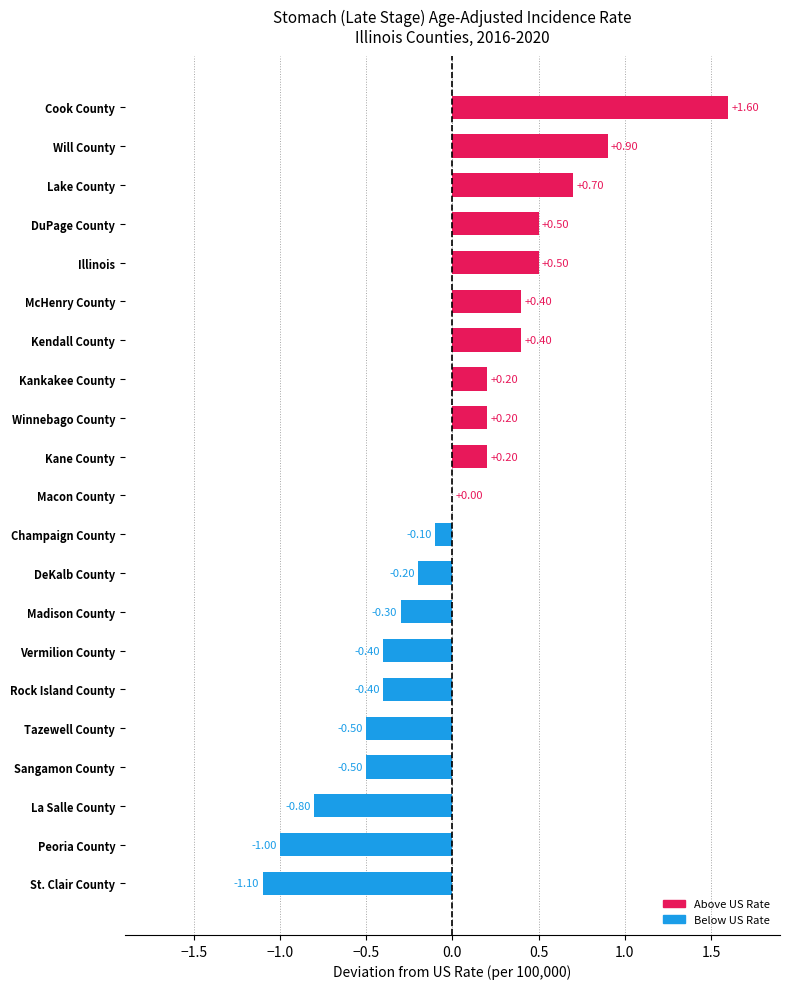

What is the change in value from Rock Island County to Peoria County?

-0.6